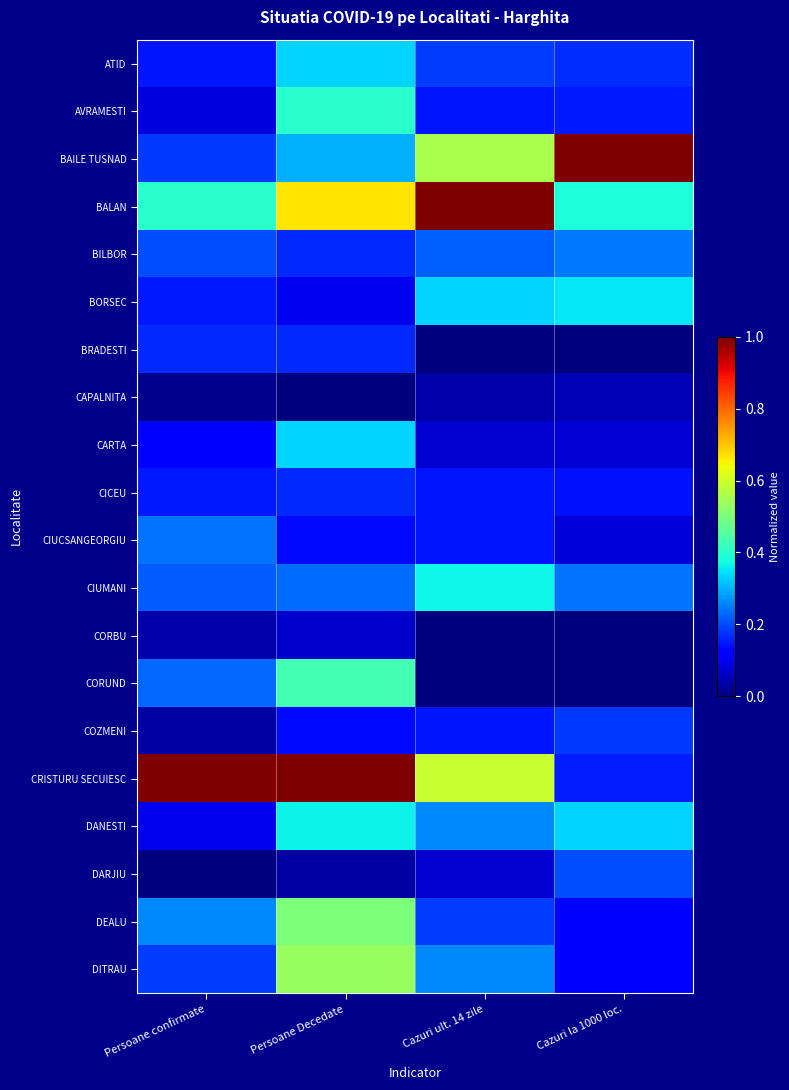

How many series are shown in this chart?

20